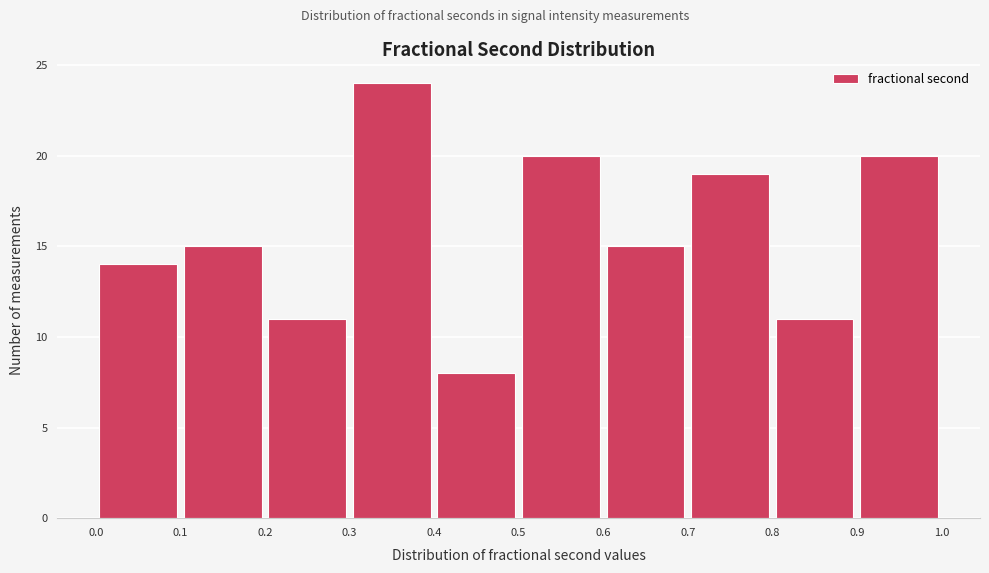

Reading left to right, transcribe this chart: for each bar, give the range it covers on the x-axis and its height. The values are not printed on the chart, so give them approximately, as read against the axis.

0.0 to 0.1: 14
0.1 to 0.2: 15
0.2 to 0.3: 11
0.3 to 0.4: 24
0.4 to 0.5: 8
0.5 to 0.6: 20
0.6 to 0.7: 15
0.7 to 0.8: 19
0.8 to 0.9: 11
0.9 to 1.0: 20